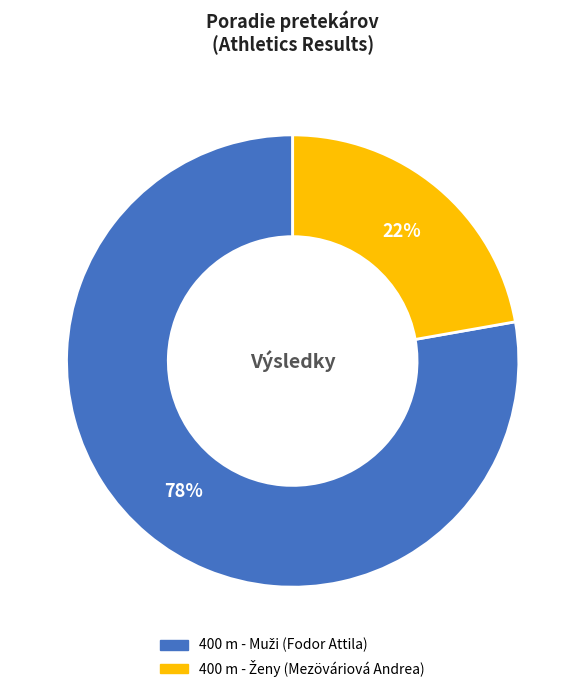

Is there any slice that represents more than half of the pie?

Yes